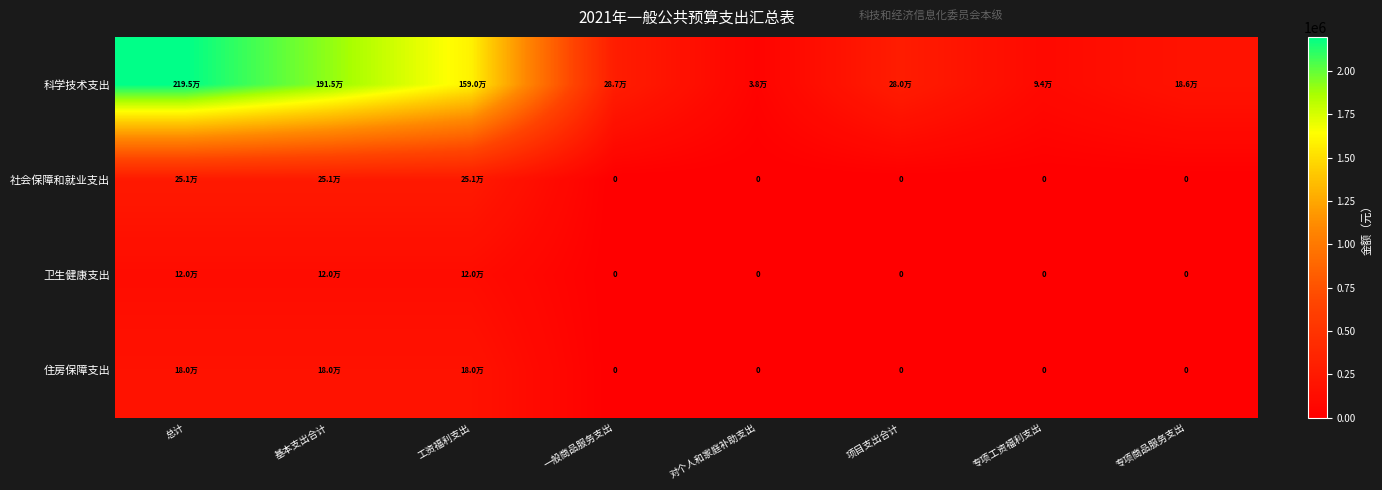

What value does the 社会保障和就业支出 series have at 基本支出合计?

250741.1